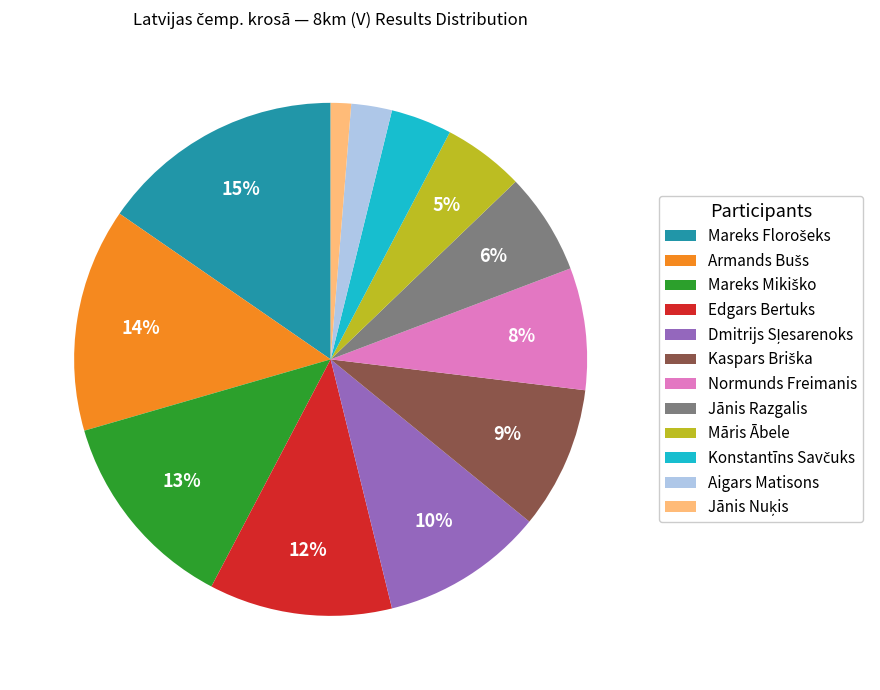

Is there any slice that represents more than half of the pie?

No